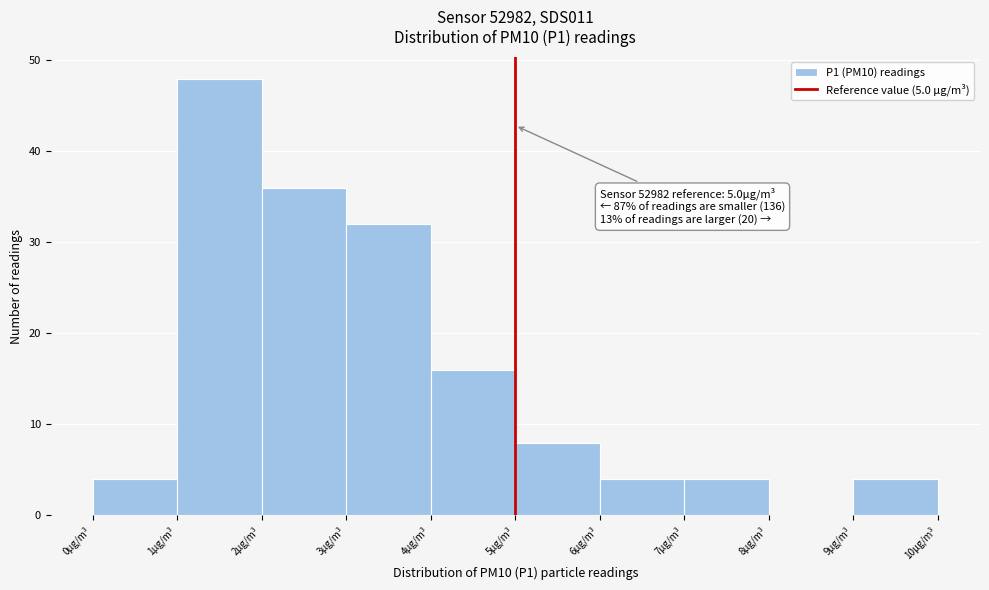

Which range on the x-axis has the tallest bar?

1 to 2